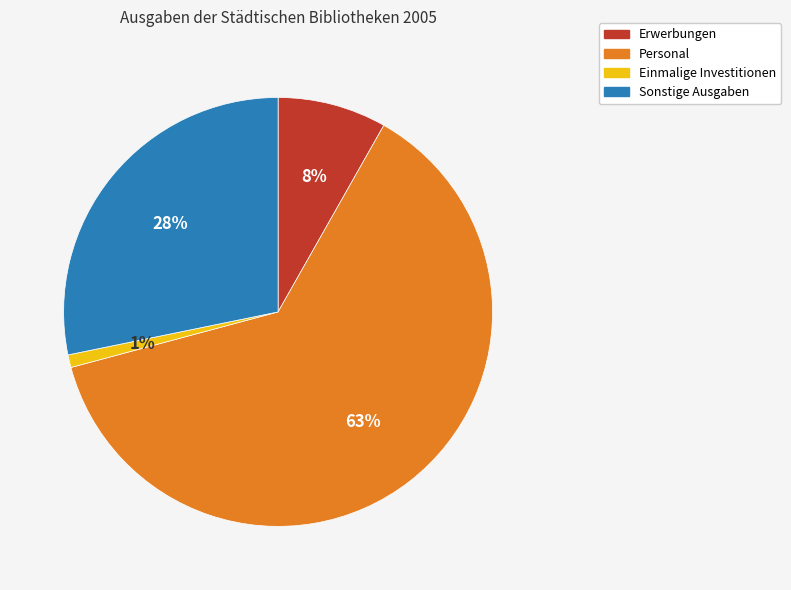

Is Personal the majority of the pie?

Yes